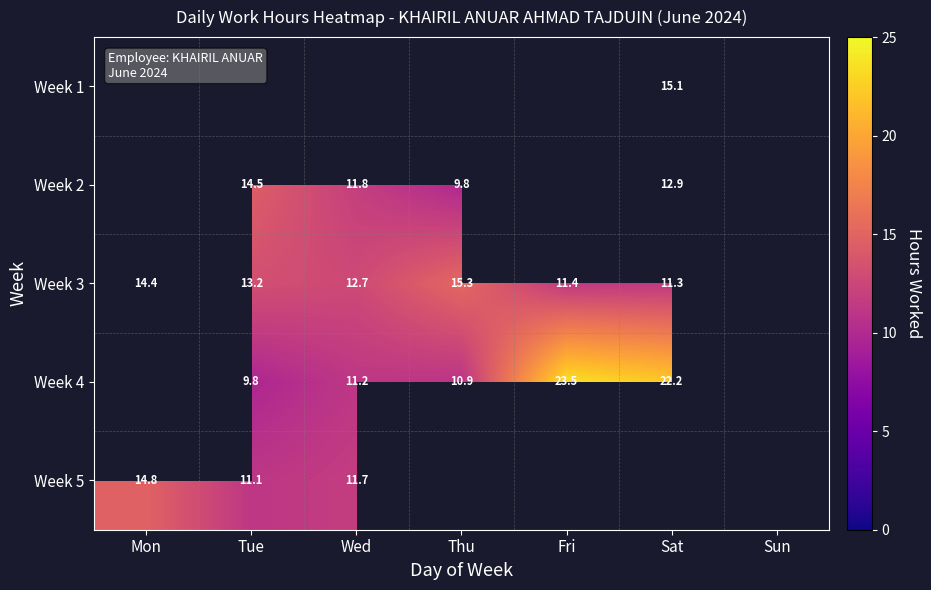

The Week 2 series shows 7.6 at Tue. True or false?

False